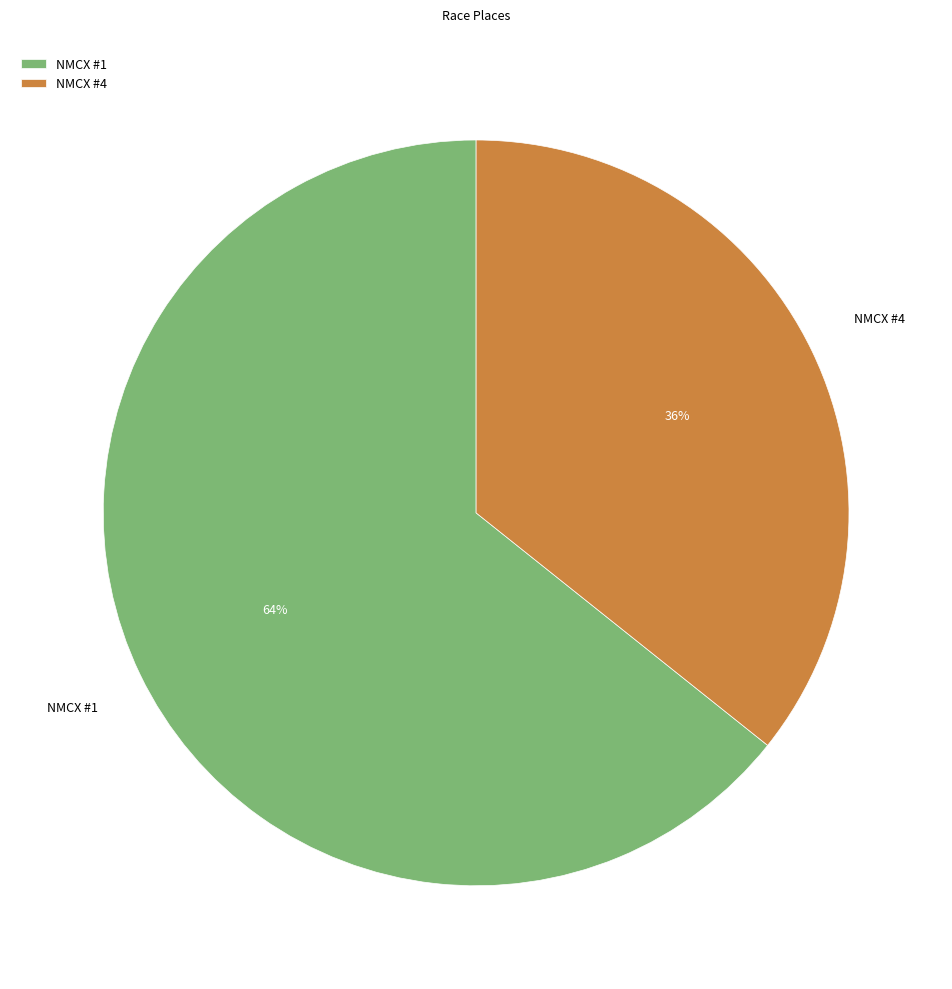

Which slice is the largest?

NMCX #1